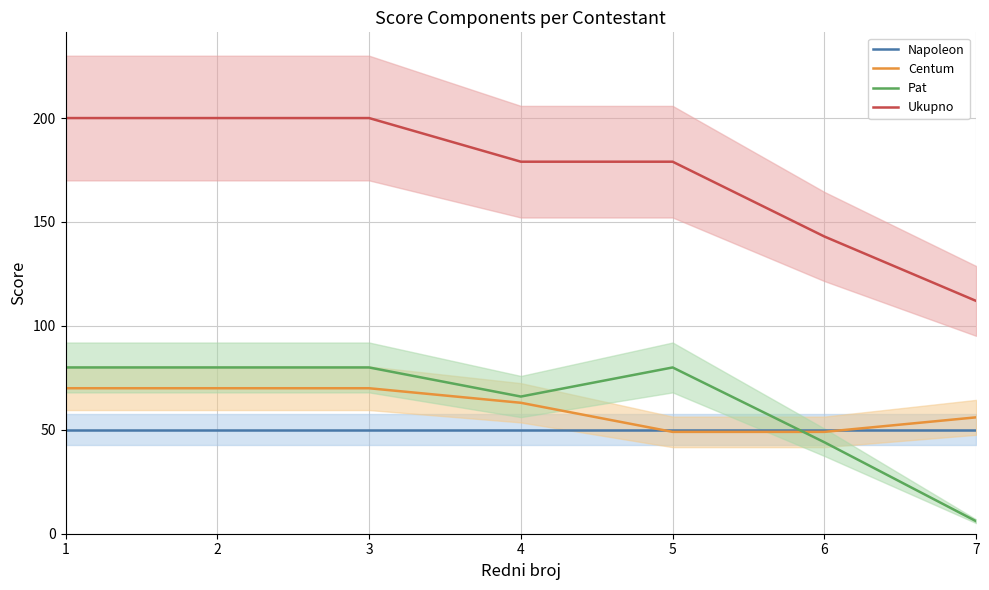

What is the sum of all Pat values?

436